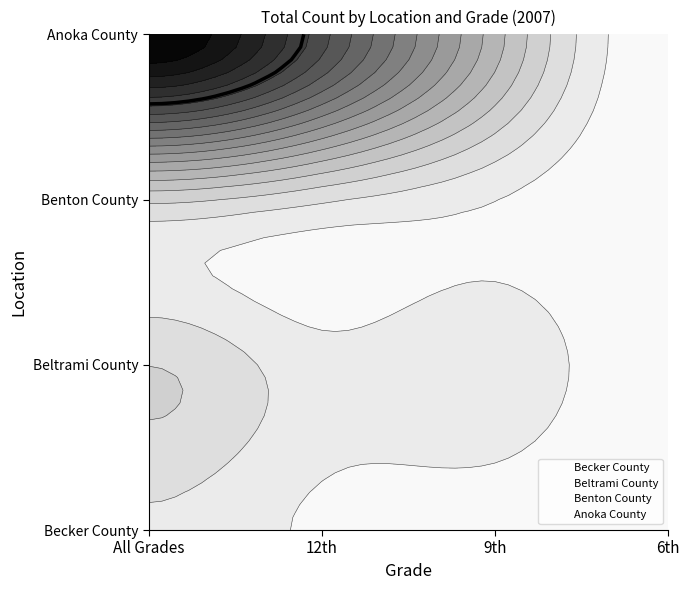

What is the greatest value displayed?

407